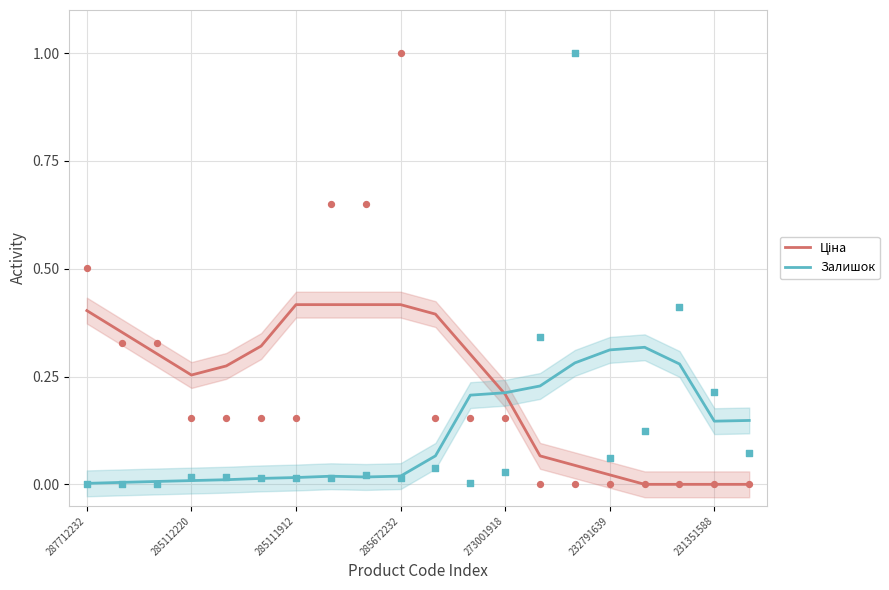

The value of Залишок at 232791639 is 0.2. True or false?

False